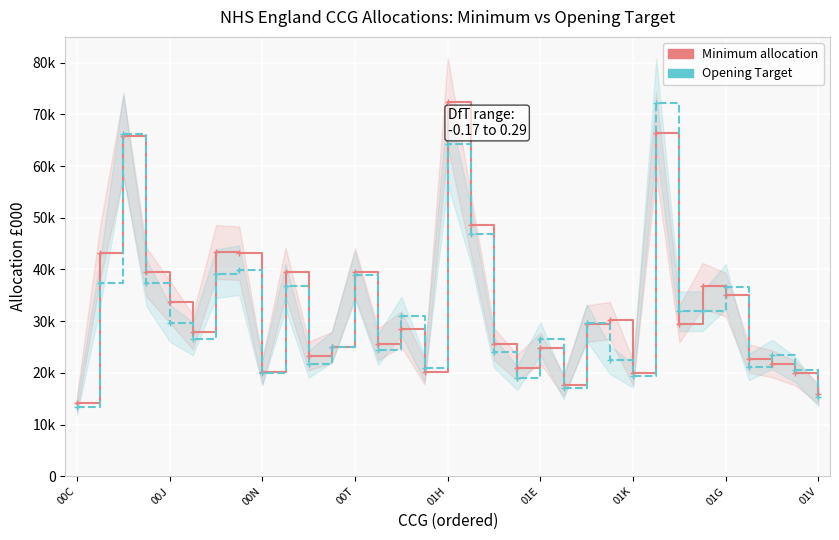

What are all the series names shown in the legend?

Minimum allocation, Opening Target